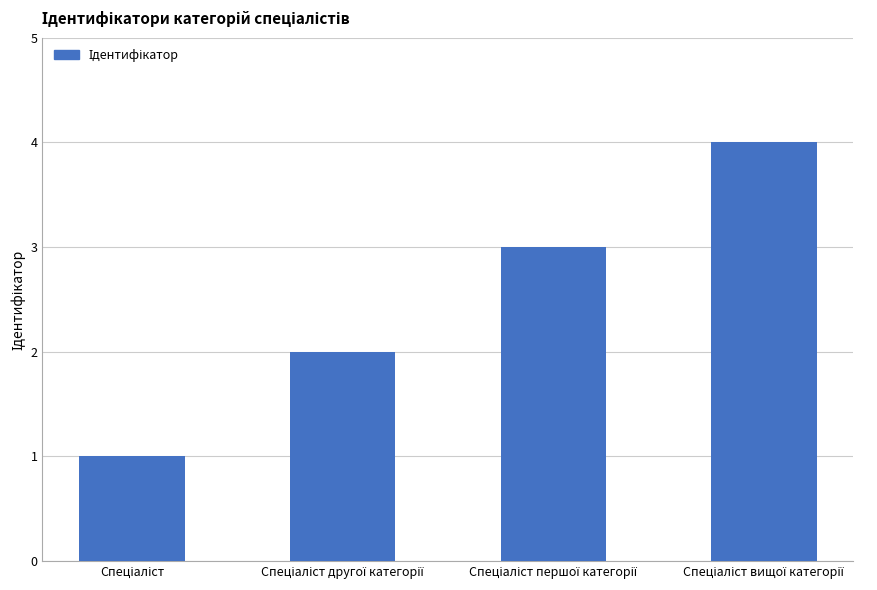

Are the bars horizontal?

No